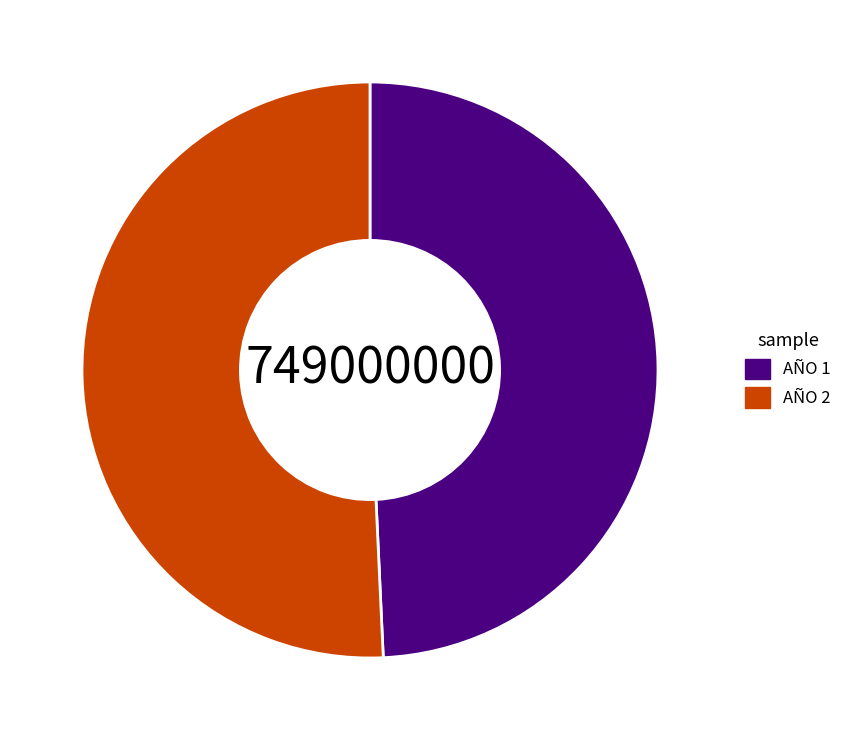

Rank the categories by value from highest to lowest.

AÑO 2, AÑO 1